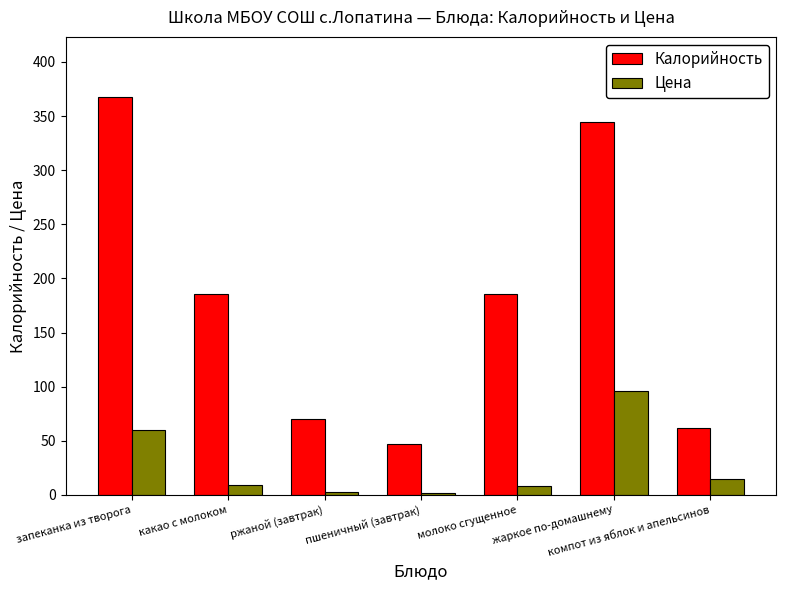

At компот из яблок и апельсинов, list the series in order from largest to smallest.

Калорийность, Цена